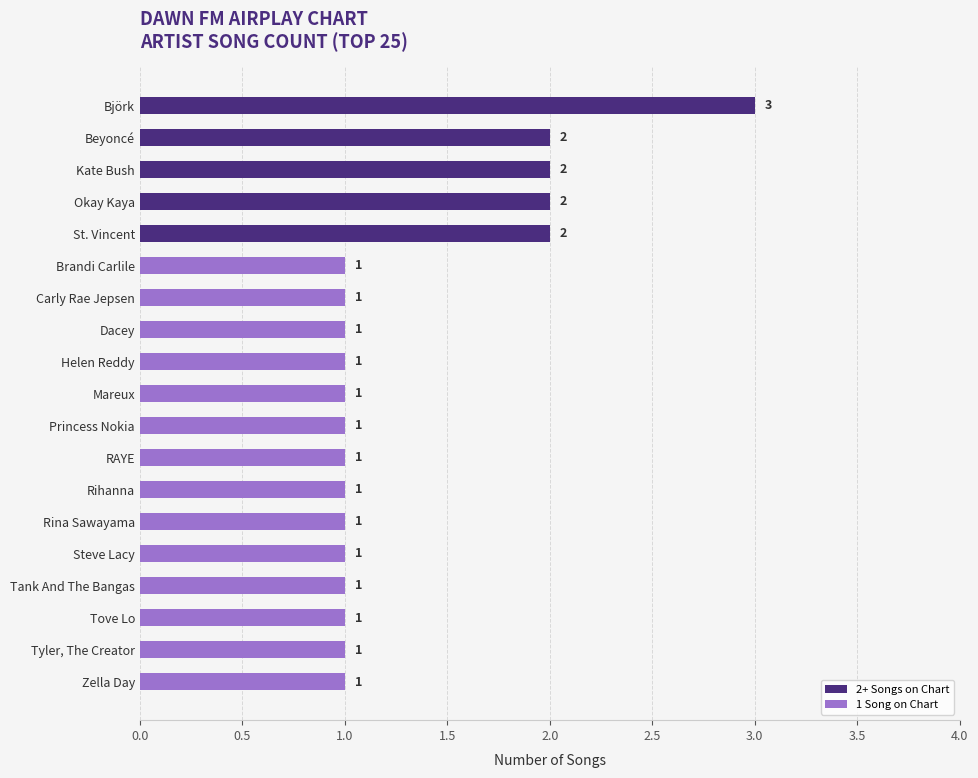

What is the greatest value displayed?

3